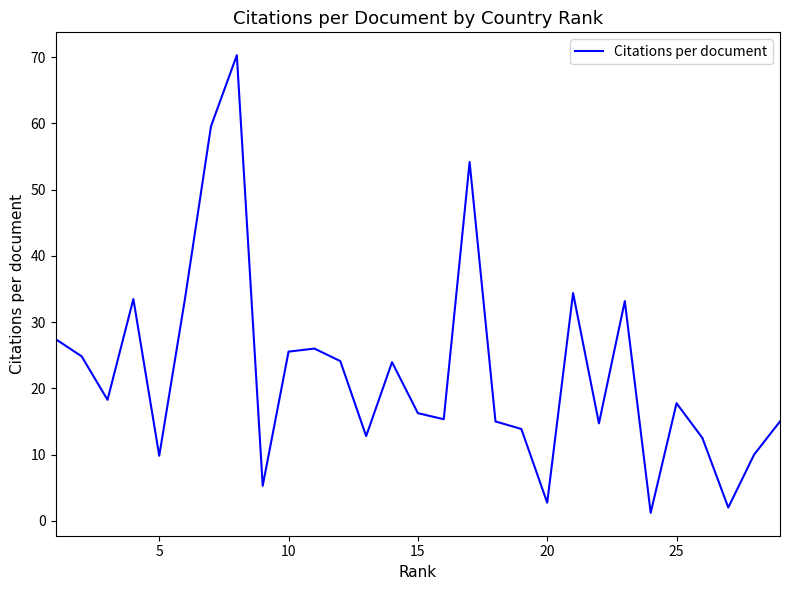

Is this an area chart (filled region under the line)?

No